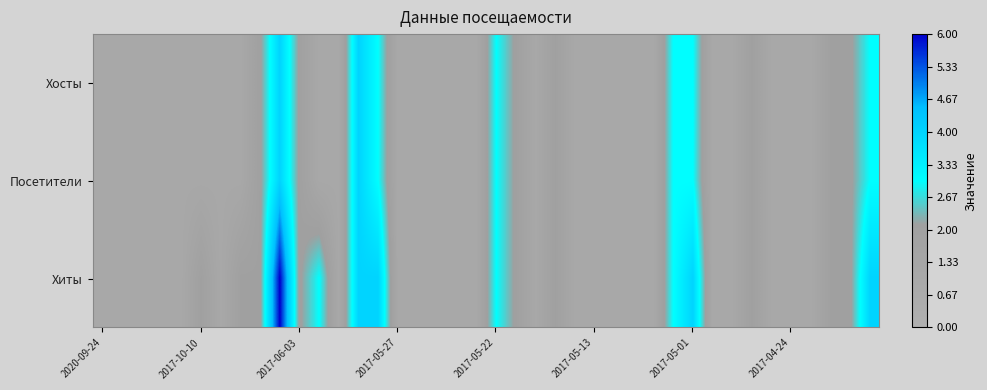

Which series has the widest spread of values?

Хиты